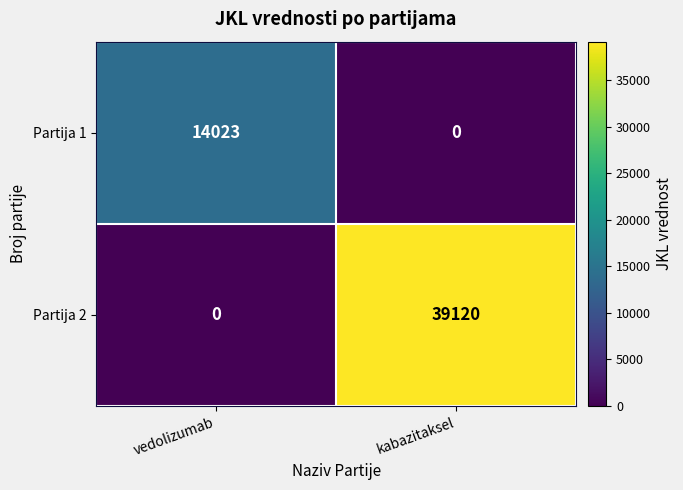

Which label corresponds to the largest value in the chart?

kabazitaksel